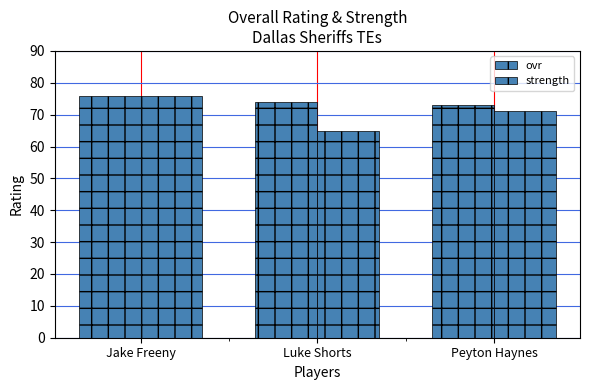

At Jake Freeny, list the series in order from smallest to largest.

ovr, strength